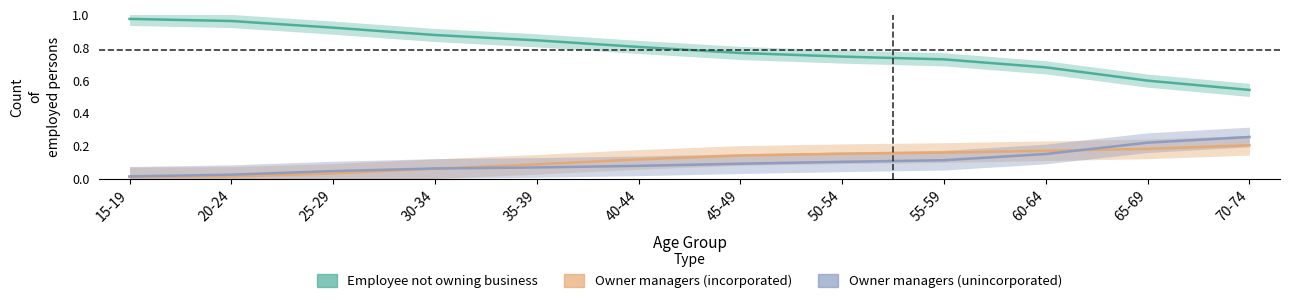

Rank the categories by Owner managers (unincorporated) value from highest to lowest.

70-74, 65-69, 60-64, 55-59, 50-54, 45-49, 40-44, 35-39, 30-34, 25-29, 20-24, 15-19